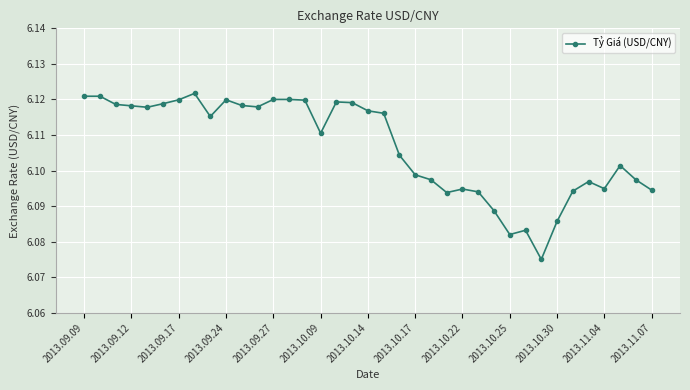

How many values are between 6 and 7?

37